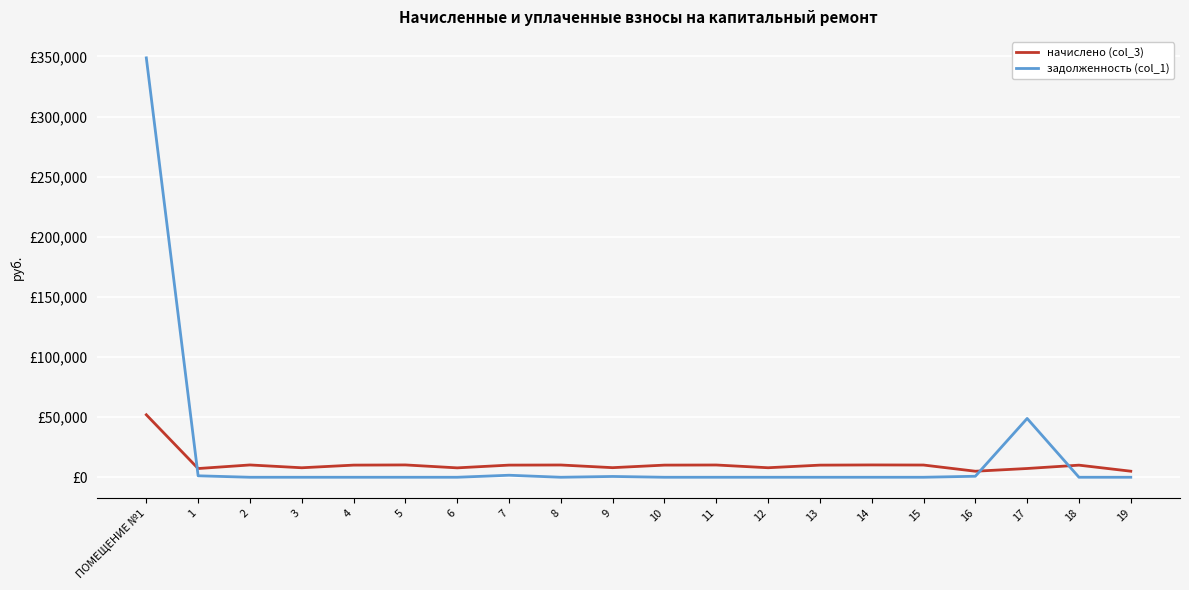

Does the chart display data point markers on the line(s)?

No